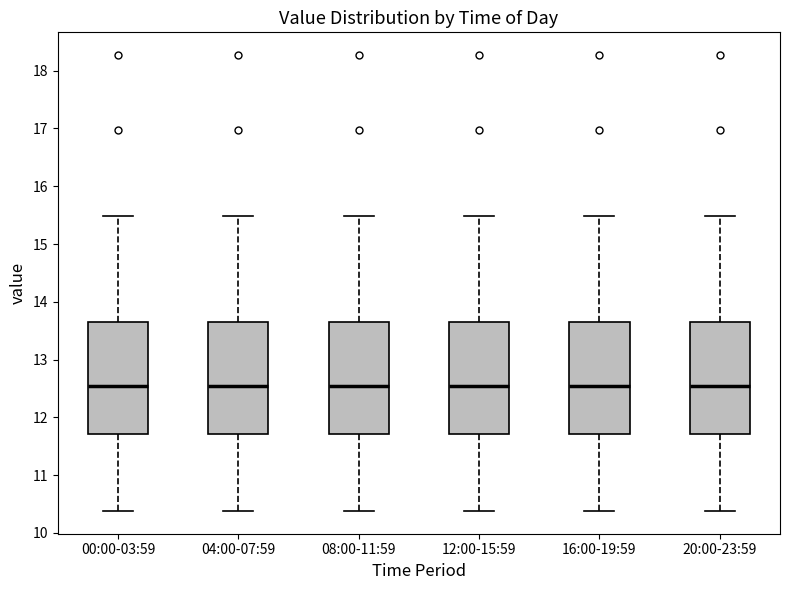

Where does the median line of the box for 20:00-23:59 sit on the y-axis? The values are not printed on the chart, so give them approximately, as read against the axis.

12.6